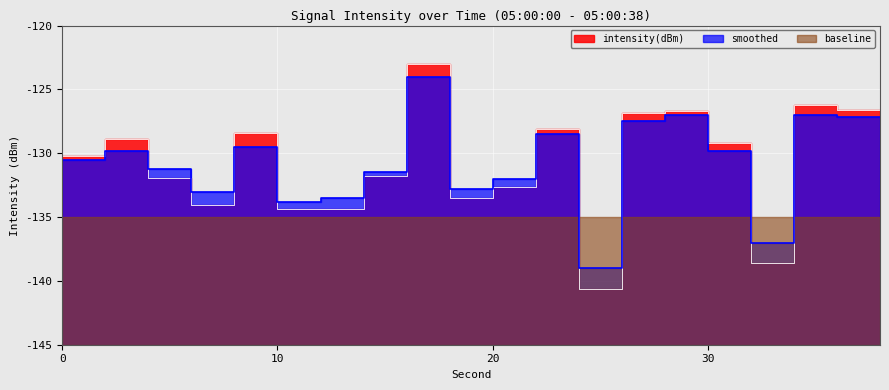

At which label does intensity(dBm) first exceed -130?

4